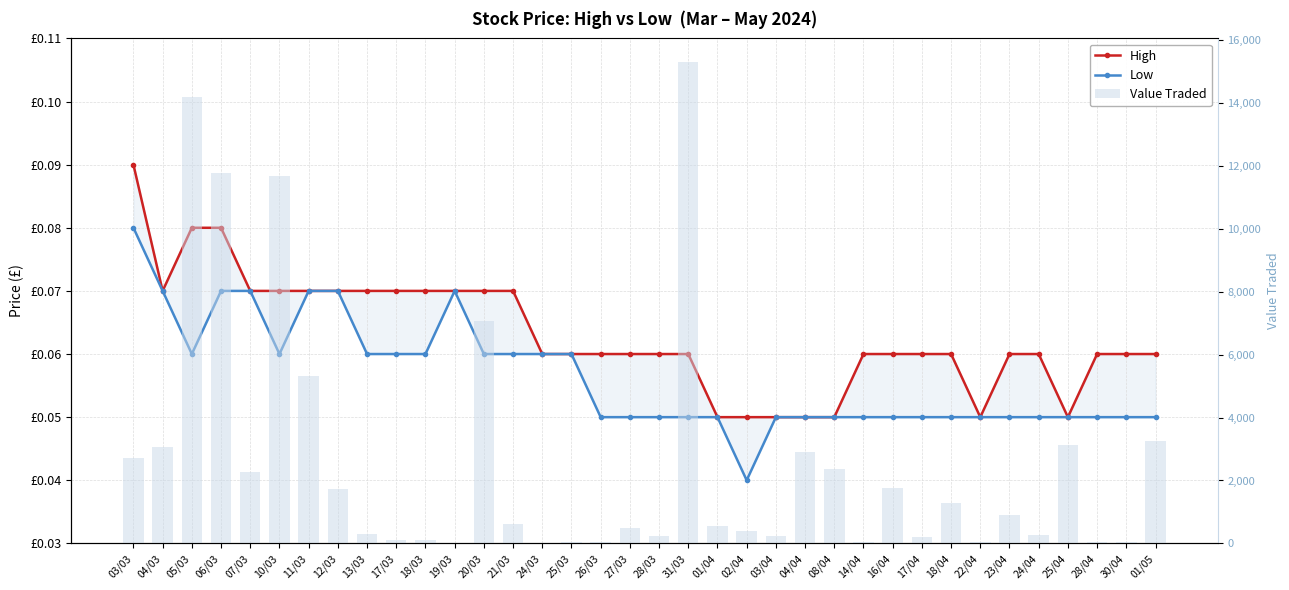

Which has a higher value, 24/04 or 31/03?

24/04